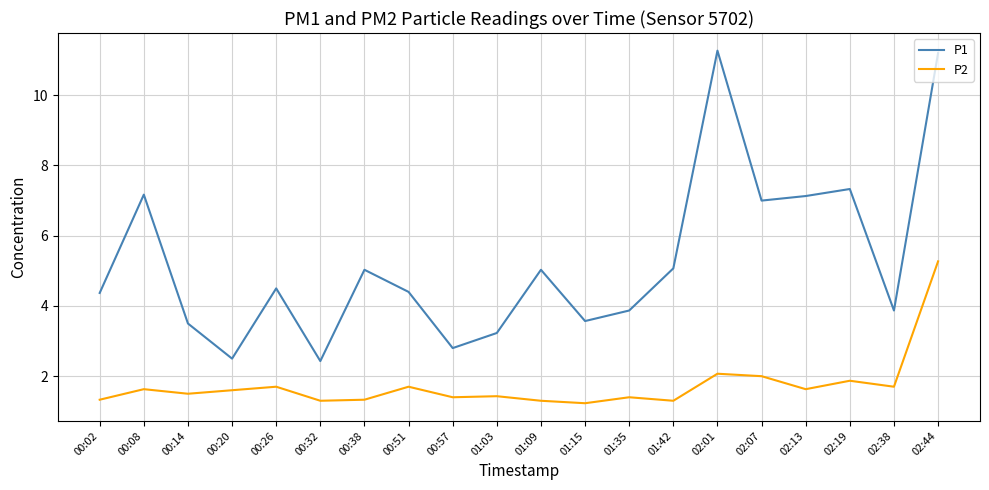

Rank the series by their maximum value, from lowest to highest.

P2, P1